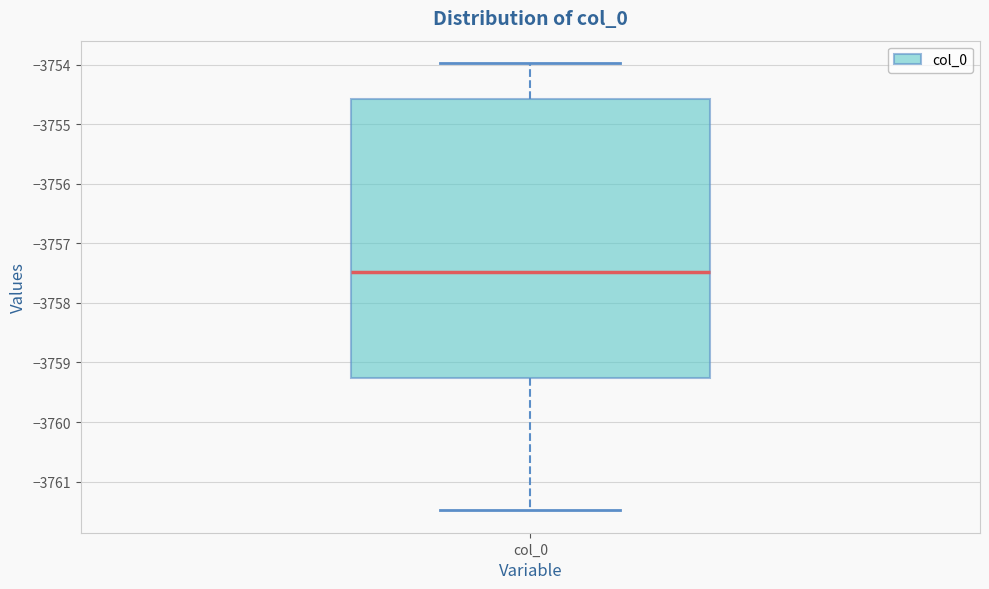

Where does the lower whisker of the box for col_0 end on the y-axis? The values are not printed on the chart, so give them approximately, as read against the axis.

-3761.5